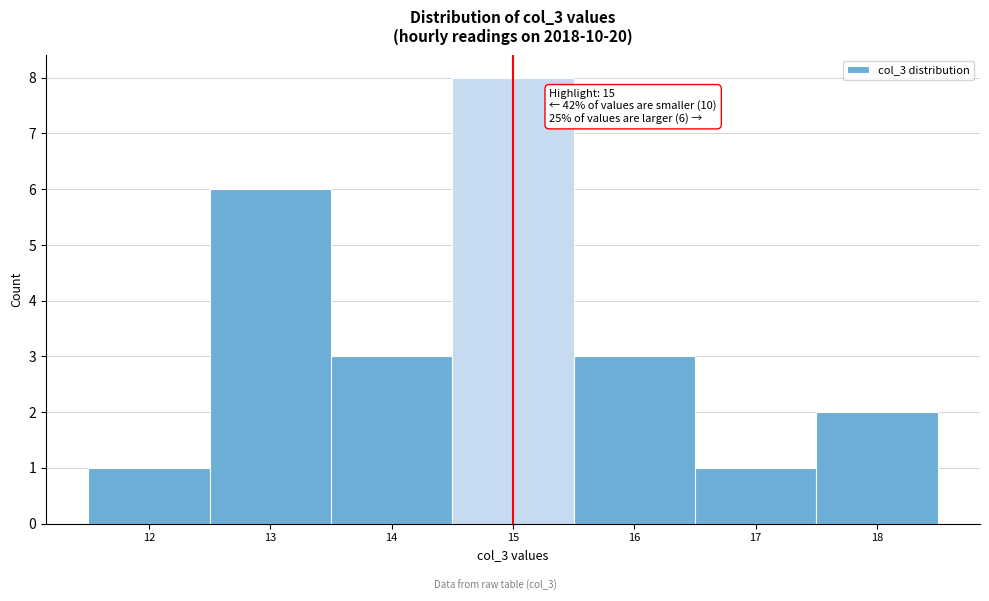

Which range on the x-axis has the tallest bar?

14.5 to 15.5